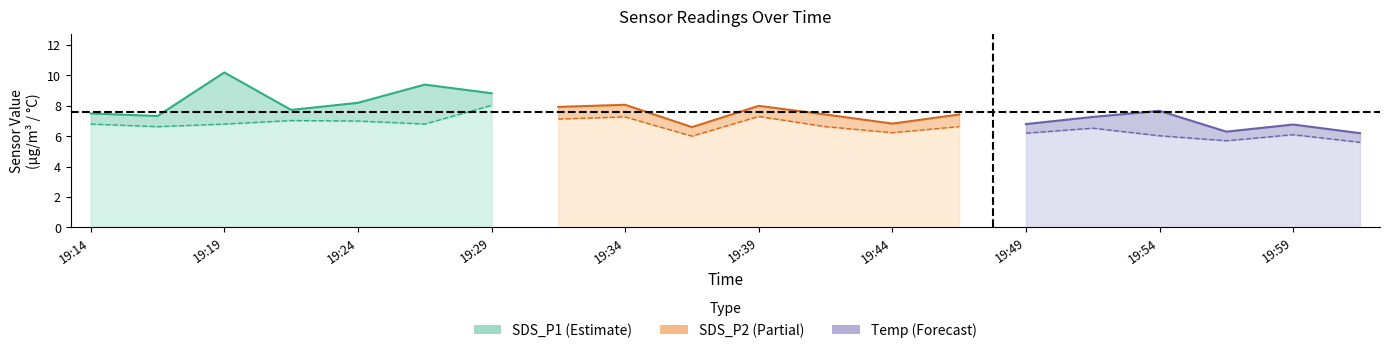

What position from the right is 19:32?

13